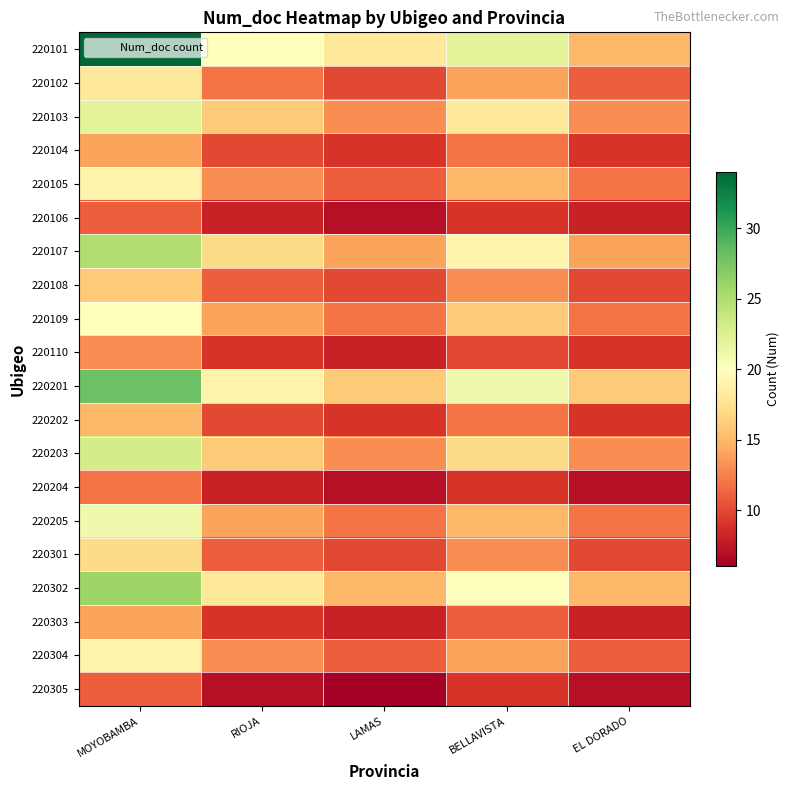

Reading right to left, extract all data points from this chart.

220101: EL DORADO=15	BELLAVISTA=22	LAMAS=18	RIOJA=20	MOYOBAMBA=34
220102: EL DORADO=11	BELLAVISTA=14	LAMAS=10	RIOJA=12	MOYOBAMBA=18
220103: EL DORADO=13	BELLAVISTA=18	LAMAS=13	RIOJA=16	MOYOBAMBA=22
220104: EL DORADO=9	BELLAVISTA=12	LAMAS=9	RIOJA=10	MOYOBAMBA=14
220105: EL DORADO=12	BELLAVISTA=15	LAMAS=11	RIOJA=13	MOYOBAMBA=19
220106: EL DORADO=8	BELLAVISTA=9	LAMAS=7	RIOJA=8	MOYOBAMBA=11
220107: EL DORADO=14	BELLAVISTA=19	LAMAS=14	RIOJA=17	MOYOBAMBA=25
220108: EL DORADO=10	BELLAVISTA=13	LAMAS=10	RIOJA=11	MOYOBAMBA=16
220109: EL DORADO=12	BELLAVISTA=16	LAMAS=12	RIOJA=14	MOYOBAMBA=20
220110: EL DORADO=9	BELLAVISTA=10	LAMAS=8	RIOJA=9	MOYOBAMBA=13
220201: EL DORADO=16	BELLAVISTA=21	LAMAS=16	RIOJA=19	MOYOBAMBA=28
220202: EL DORADO=9	BELLAVISTA=12	LAMAS=9	RIOJA=10	MOYOBAMBA=15
220203: EL DORADO=13	BELLAVISTA=17	LAMAS=13	RIOJA=16	MOYOBAMBA=23
220204: EL DORADO=7	BELLAVISTA=9	LAMAS=7	RIOJA=8	MOYOBAMBA=12
220205: EL DORADO=12	BELLAVISTA=15	LAMAS=12	RIOJA=14	MOYOBAMBA=21
220301: EL DORADO=10	BELLAVISTA=13	LAMAS=10	RIOJA=11	MOYOBAMBA=17
220302: EL DORADO=15	BELLAVISTA=20	LAMAS=15	RIOJA=18	MOYOBAMBA=26
220303: EL DORADO=8	BELLAVISTA=11	LAMAS=8	RIOJA=9	MOYOBAMBA=14
220304: EL DORADO=11	BELLAVISTA=14	LAMAS=11	RIOJA=13	MOYOBAMBA=19
220305: EL DORADO=7	BELLAVISTA=9	LAMAS=6	RIOJA=7	MOYOBAMBA=11